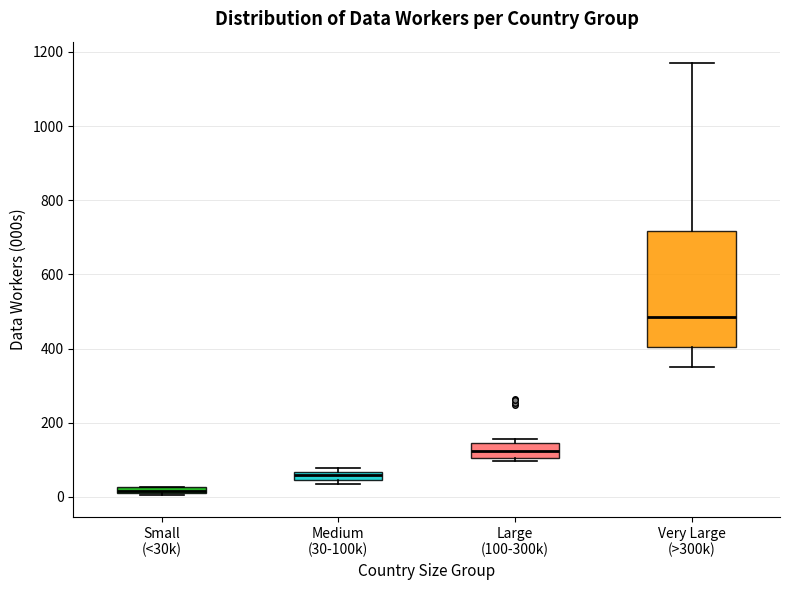

Where is the upper edge of the box for Large (100-300k) on the y-axis? The values are not printed on the chart, so give them approximately, as read against the axis.

140